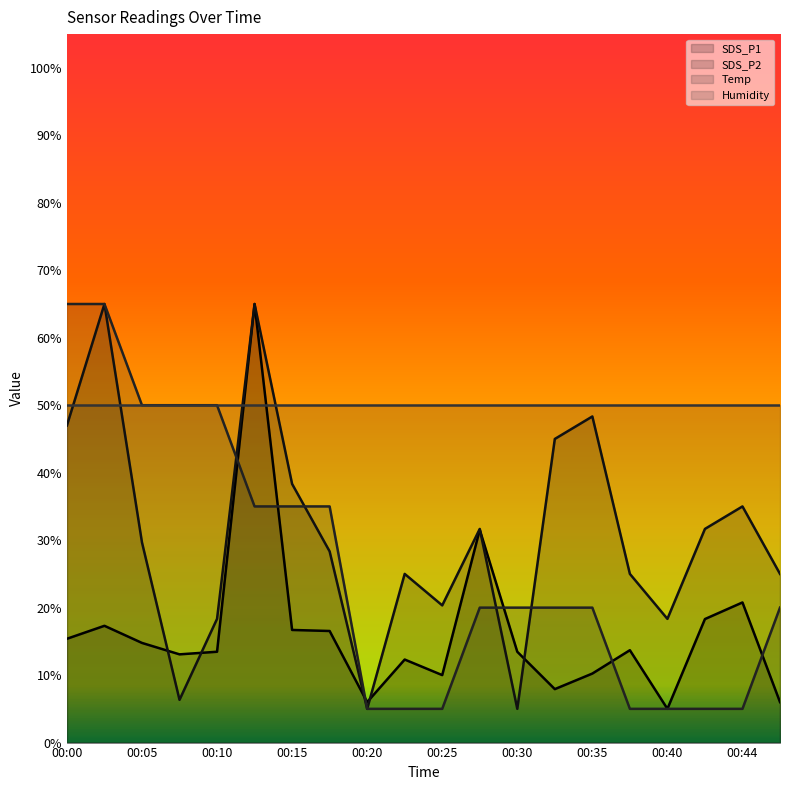

What is the value of the SDS_P2 point at the 15th from the left?

48.3